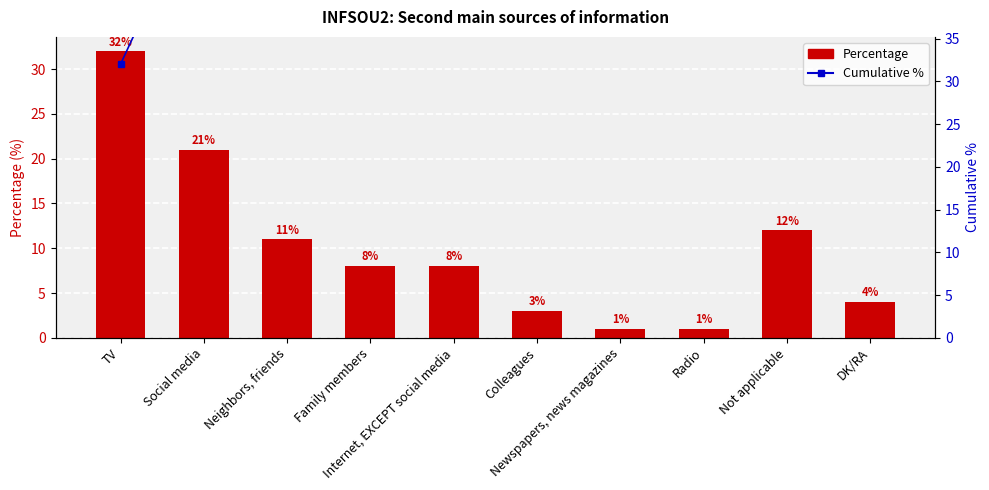

At which category does the chart reach its peak across all series?

DK/RA